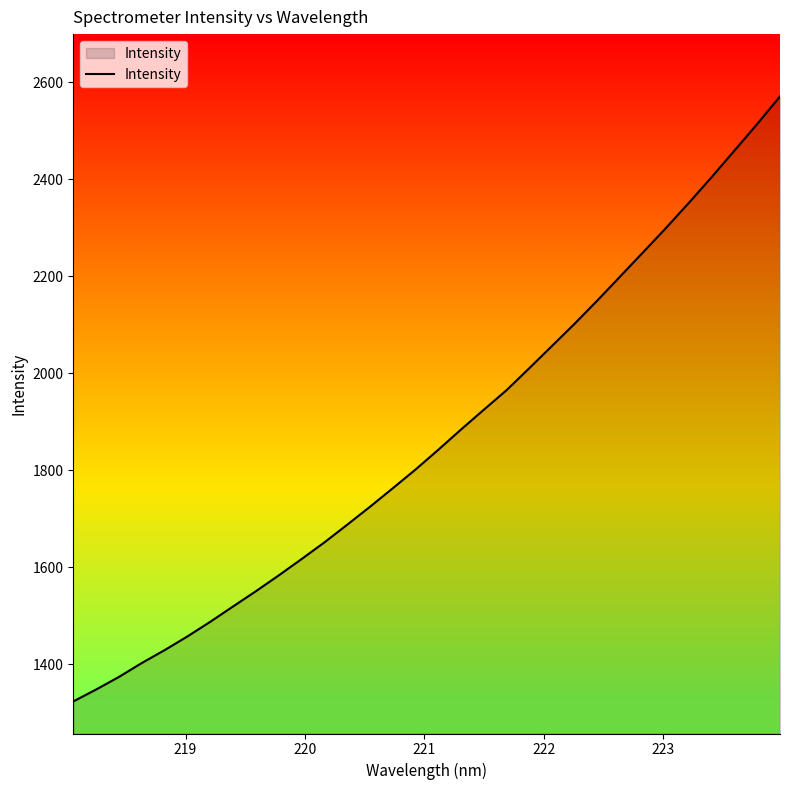

What is the smallest value displayed?

1323.0